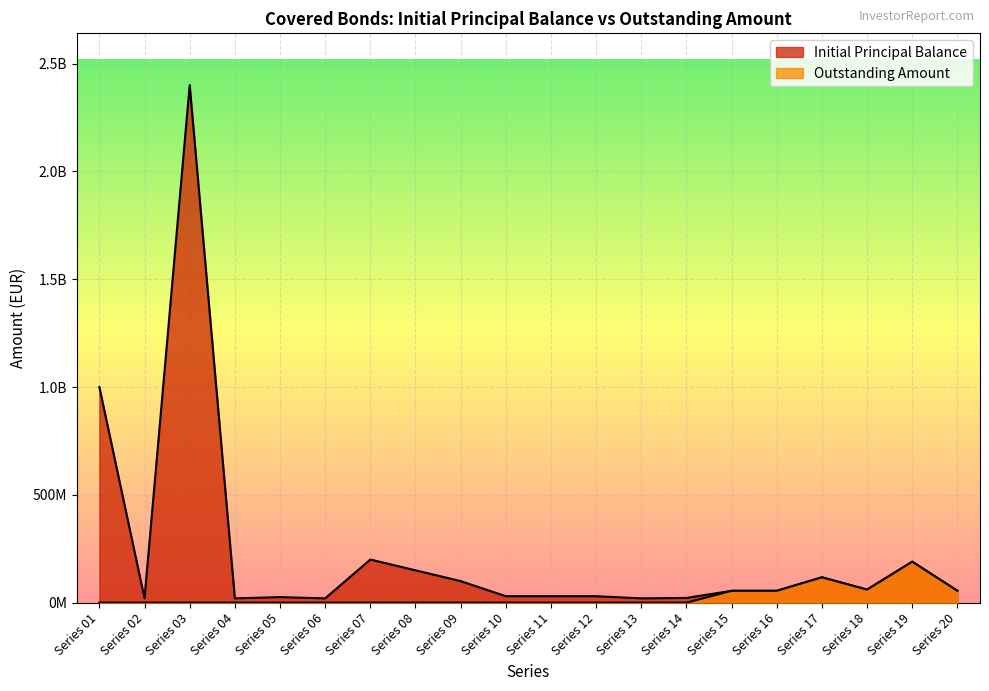

At Series 07, list the series in order from smallest to largest.

Outstanding Amount, Initial Principal Balance